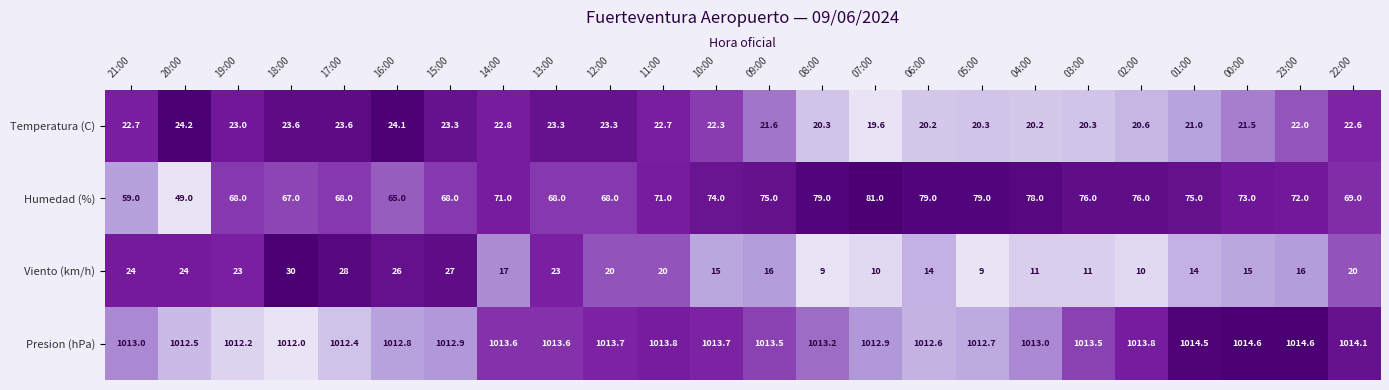

What is the sum of the Humedad (%) values at 02:00 and 12:00?

144.0